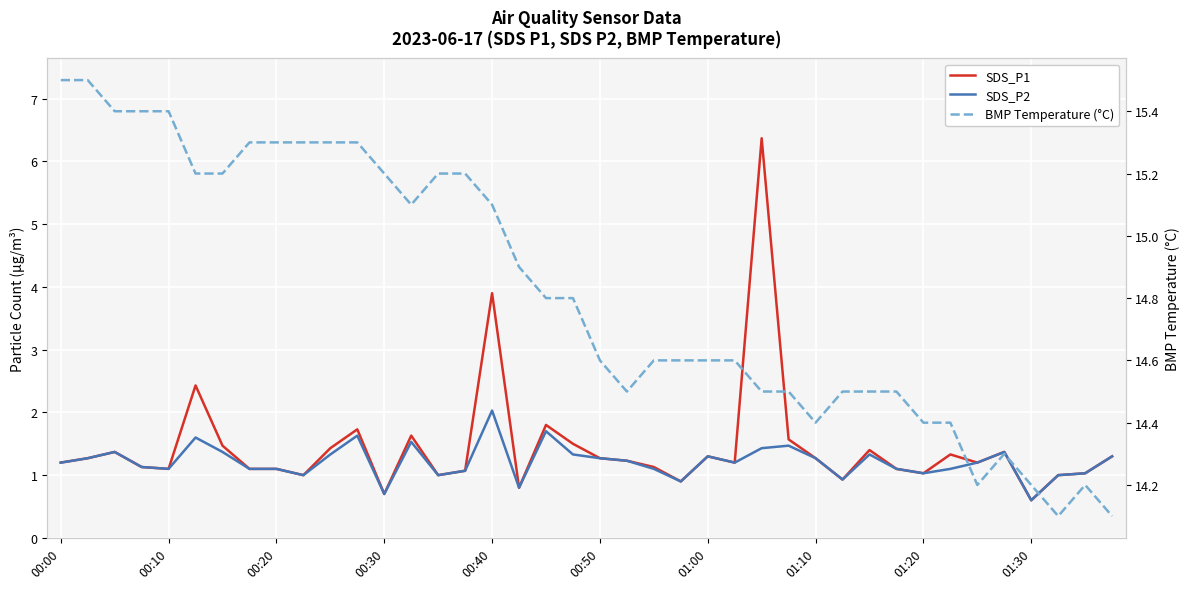

What are all the series names shown in the legend?

SDS_P1, SDS_P2, BMP Temperature (°C)